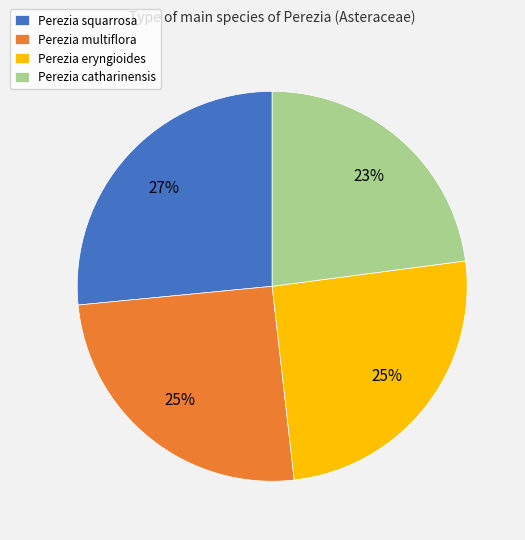

Count the number of slices in the pie.

4